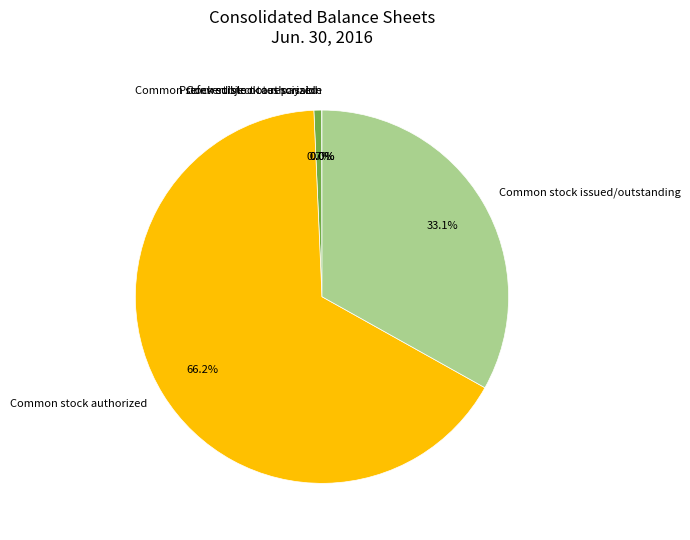

Is there a majority slice in this chart?

Yes